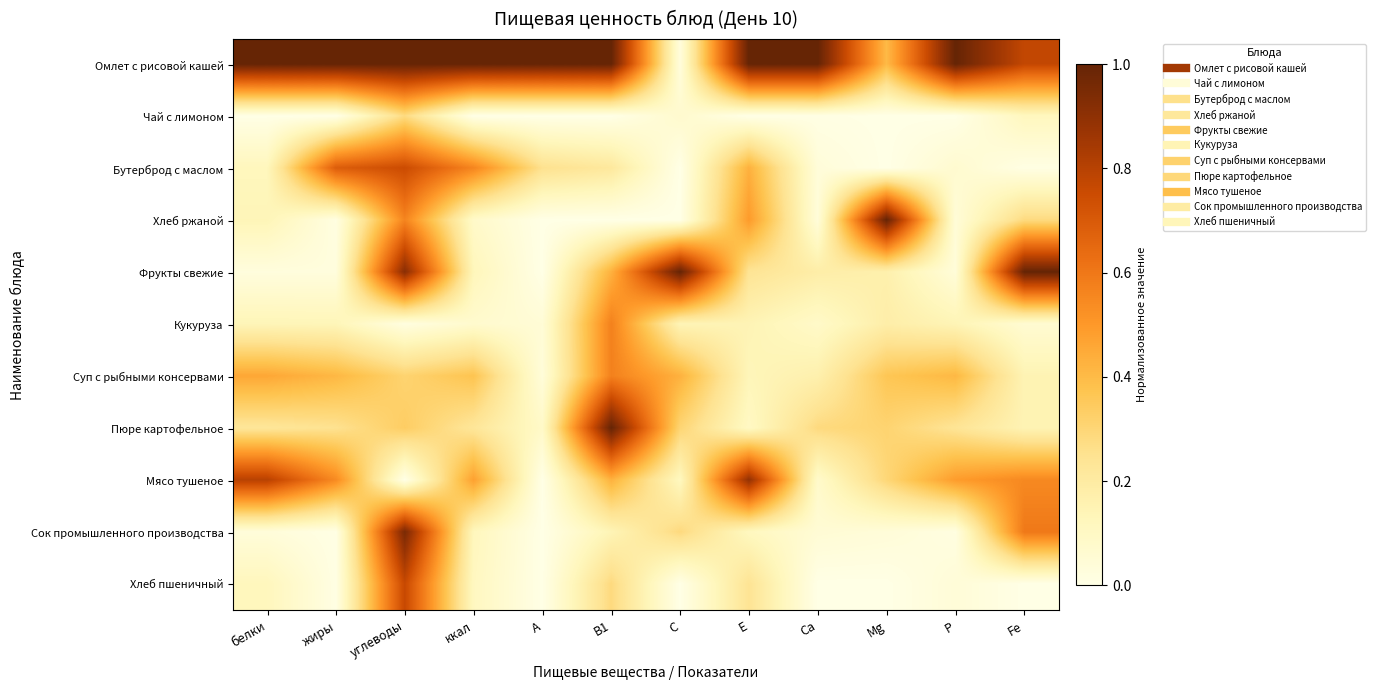

Rank the series by their maximum value, from lowest to highest.

Чай с лимоном, Кукуруза, Суп с рыбными консервами, Бутерброд с маслом, Хлеб пшеничный, Мясо тушеное, Сок промышленного производства, Омлет с рисовой кашей, Хлеб ржаной, Фрукты свежие, Пюре картофельное